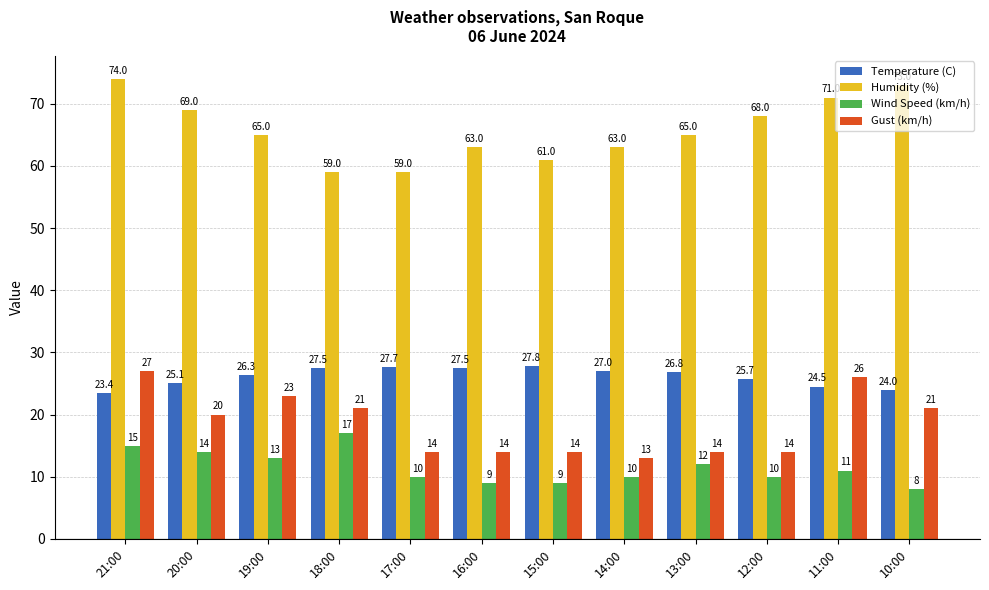

Where does the Humidity (%) series first go above 65?

21:00